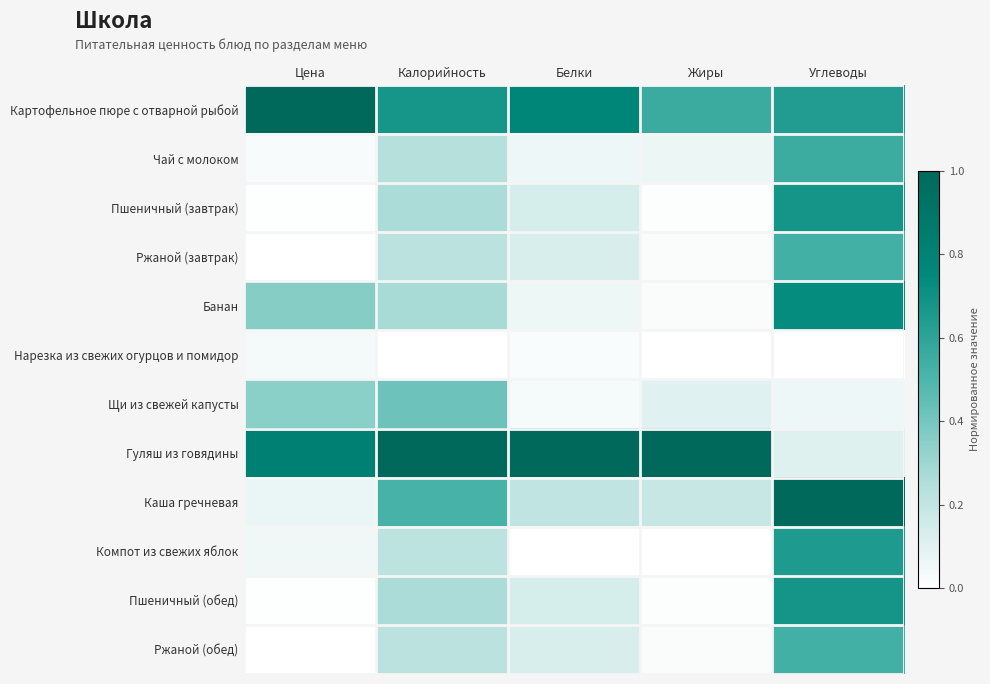

At how many categories does at least one series exceed 0?

5